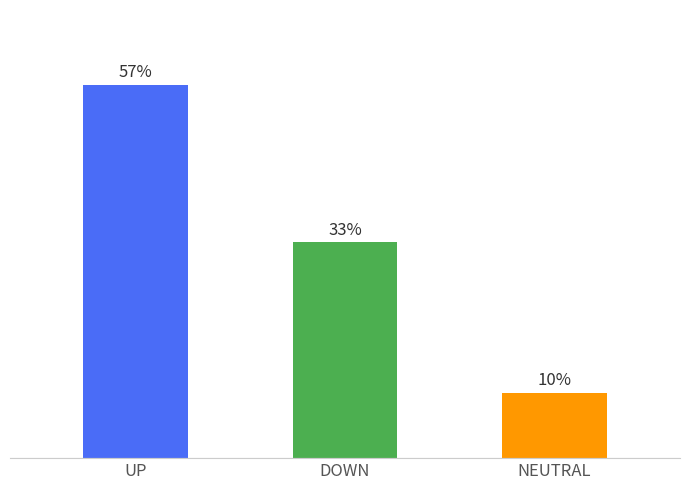

What is the sum of all values?

100